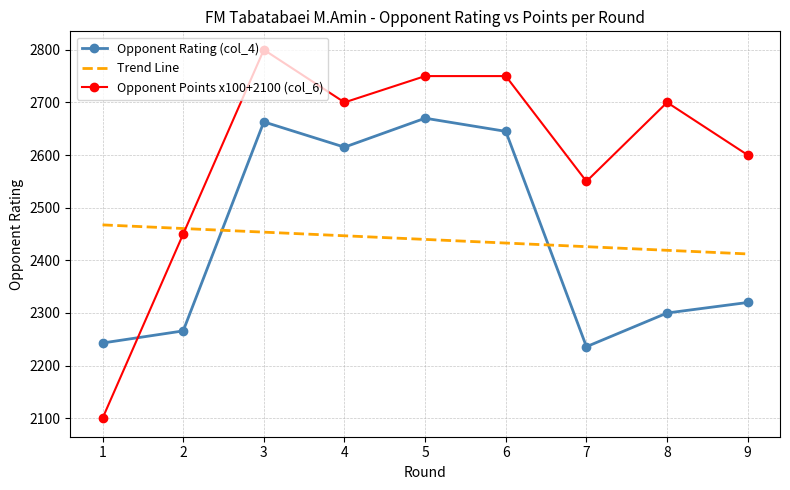

Where does the Opponent Points x100+2100 (col_6) series first go above 2700?

3